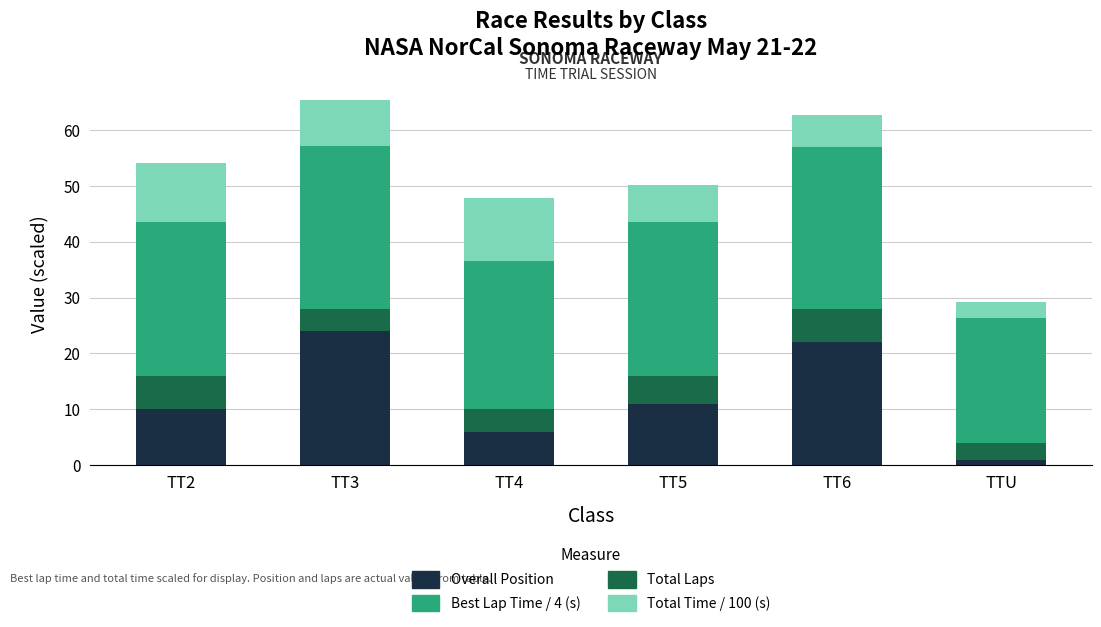

The Overall Position series shows 2.5 at TT5. True or false?

False